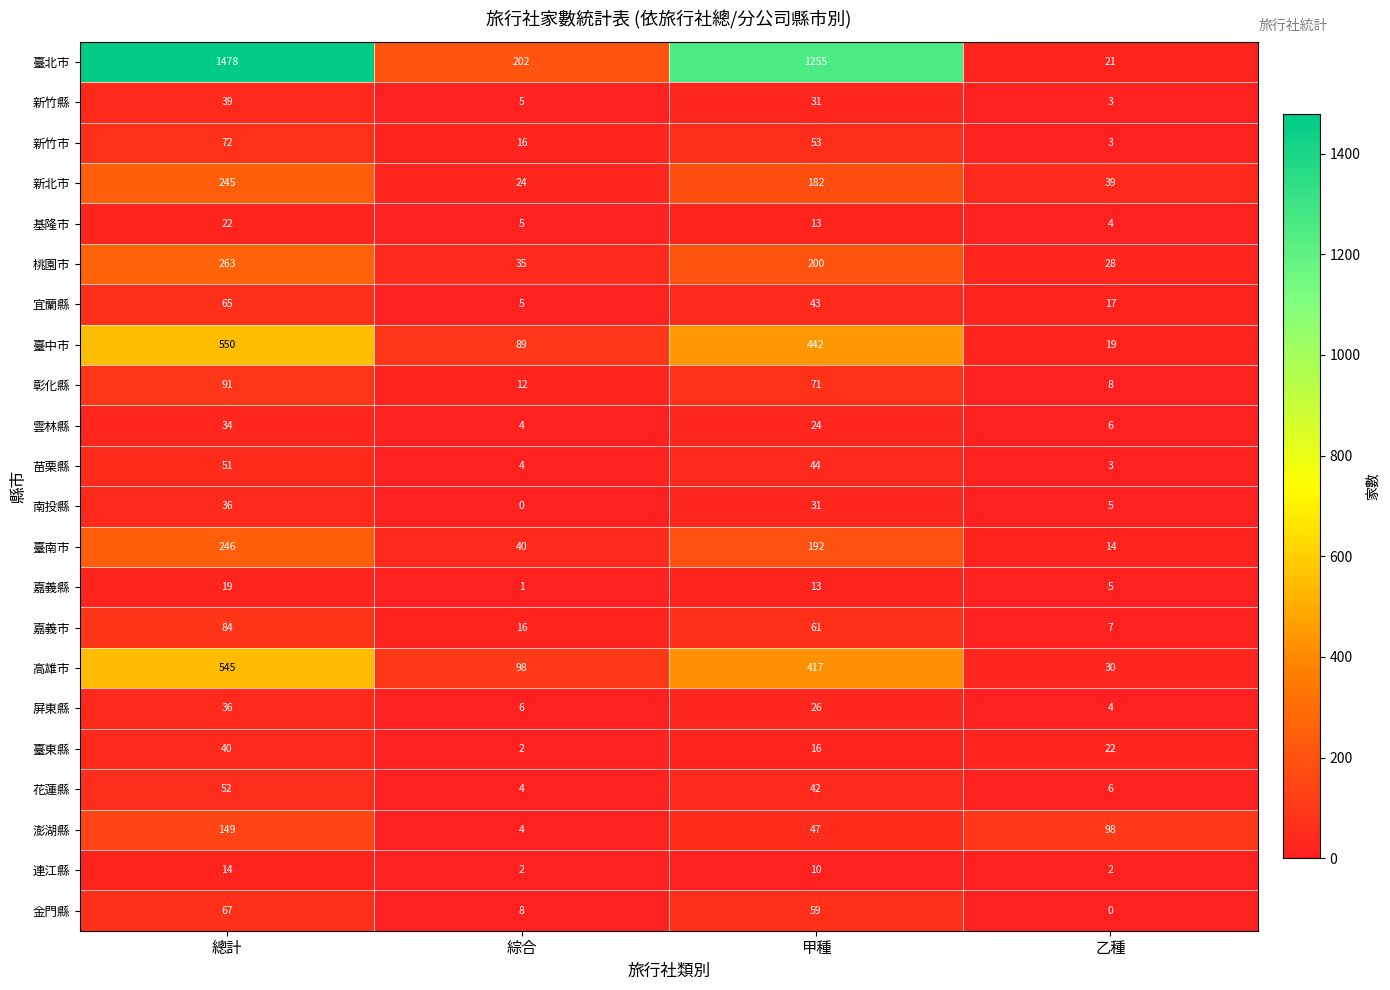

Which series has the largest total across all categories?

臺北市